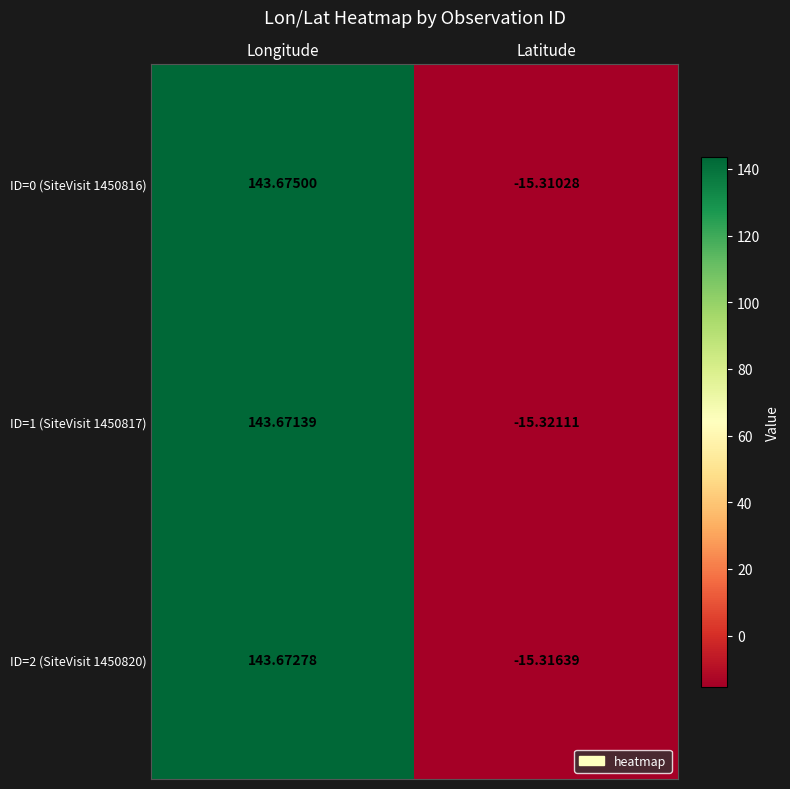

How many data points in ID=1 (SiteVisit 1450817) are less than 143?

1